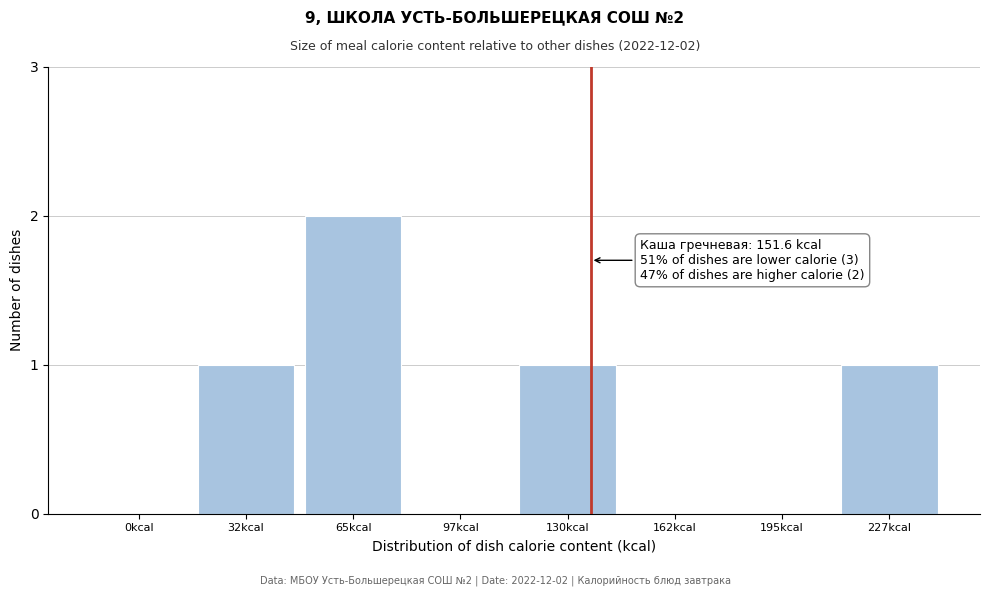

Reading left to right, what are all the values shown in this chart?

0kcal=0	32kcal=1	65kcal=2	97kcal=0	130kcal=1	162kcal=0	195kcal=0	227kcal=1